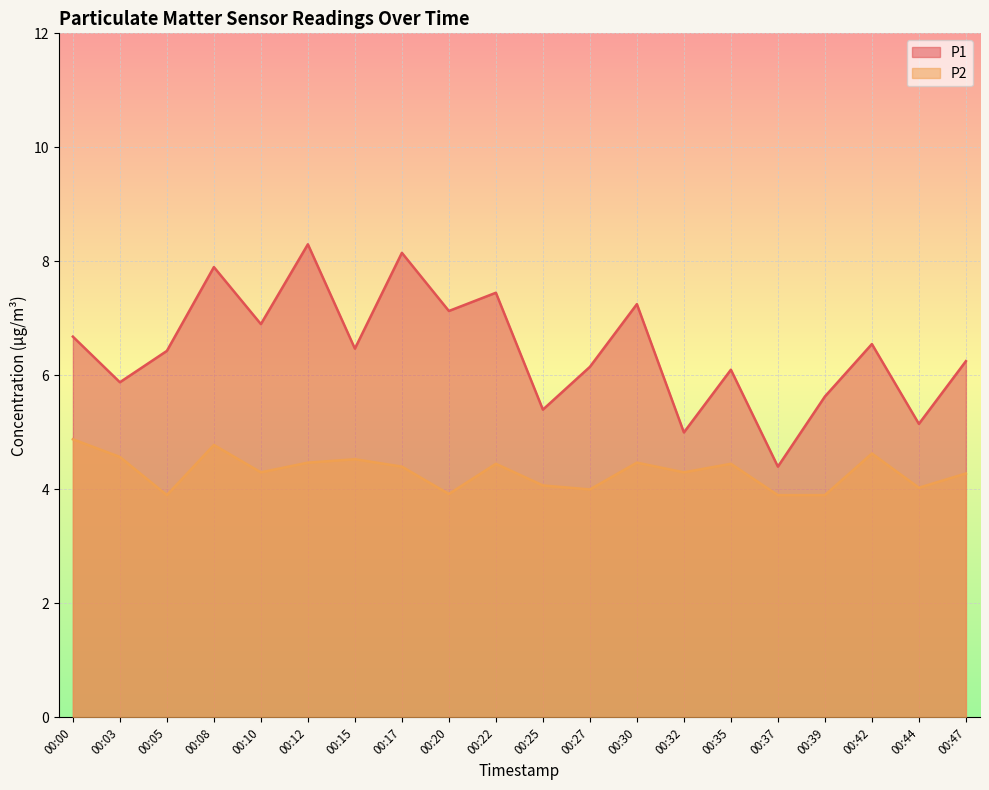

How many interior local valleys does the P1 series have?

8